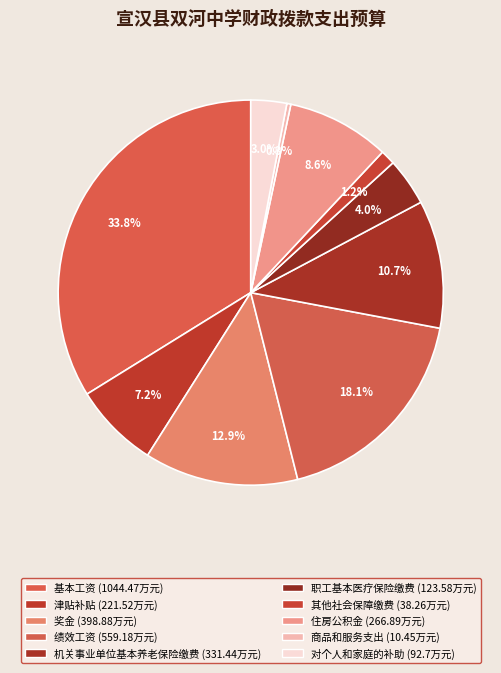

Count the number of slices in the pie.

10